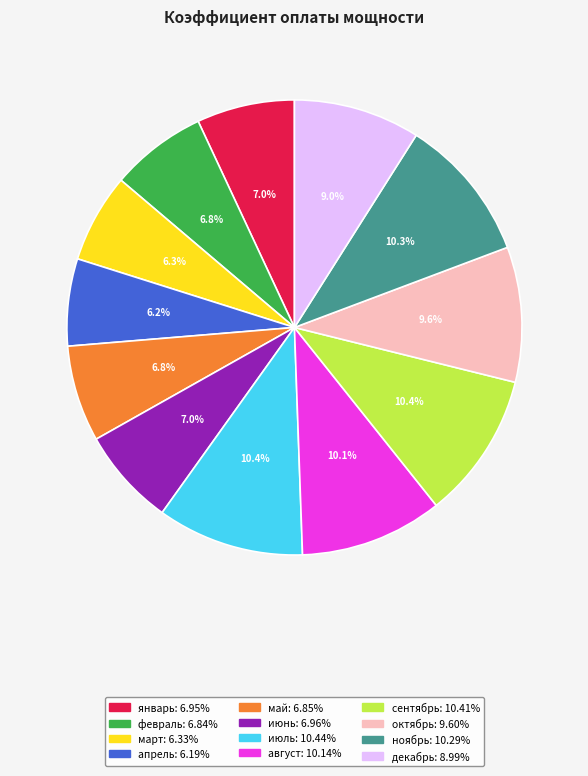

True or false: май accounts for 7% of the total.

True